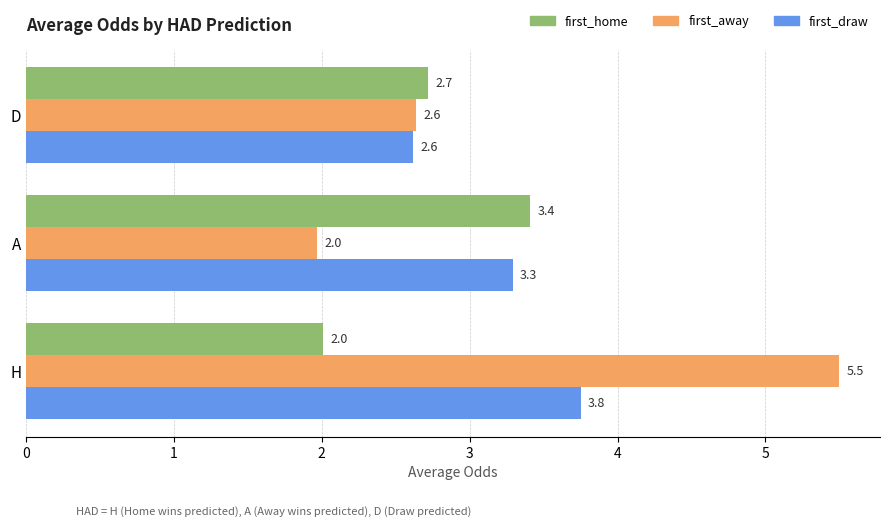

What are all the series names shown in the legend?

first_home, first_away, first_draw